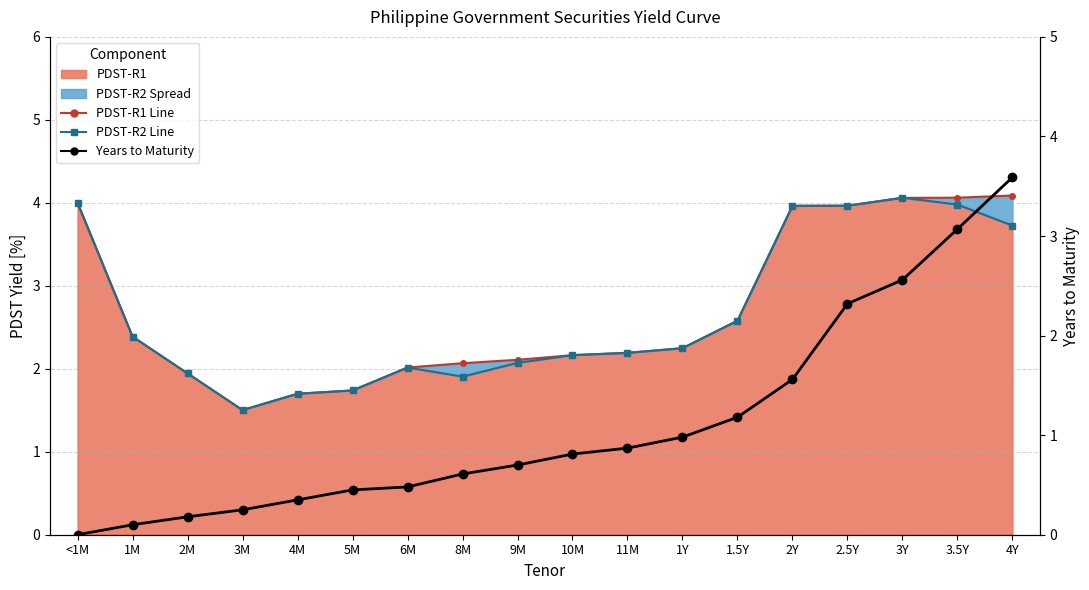

What is the approximate value of PDST-R1 Line at 2.5Y?

4.0